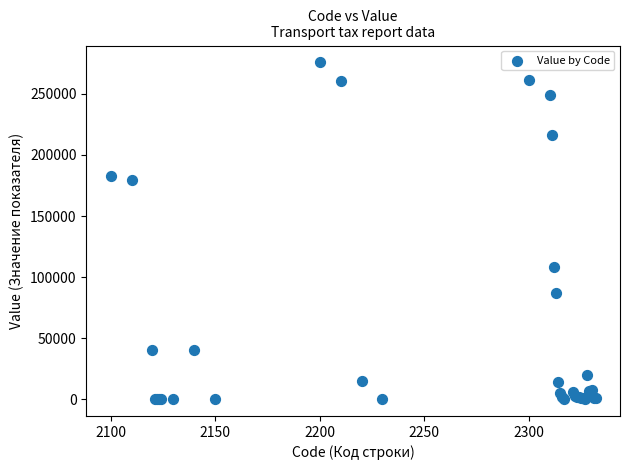

What Y value in the scatter plot is closest to 137936?

108238